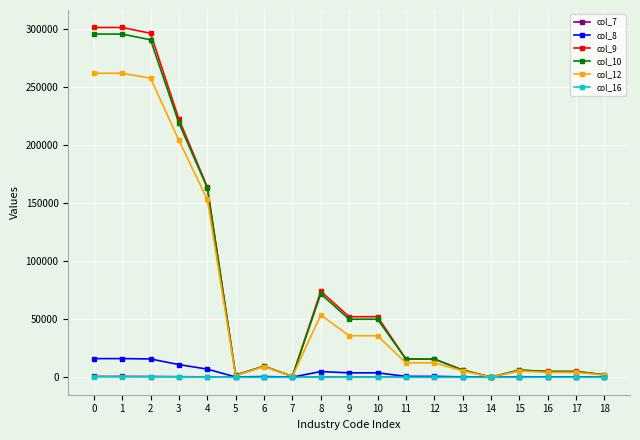

What is the maximum value for col_16?

484